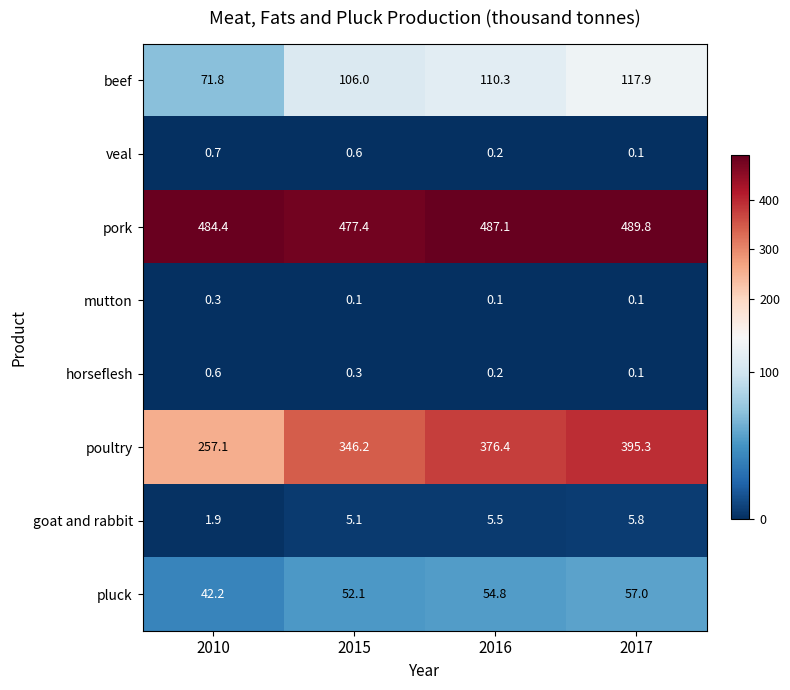

What is the average value of the beef series?

101.5